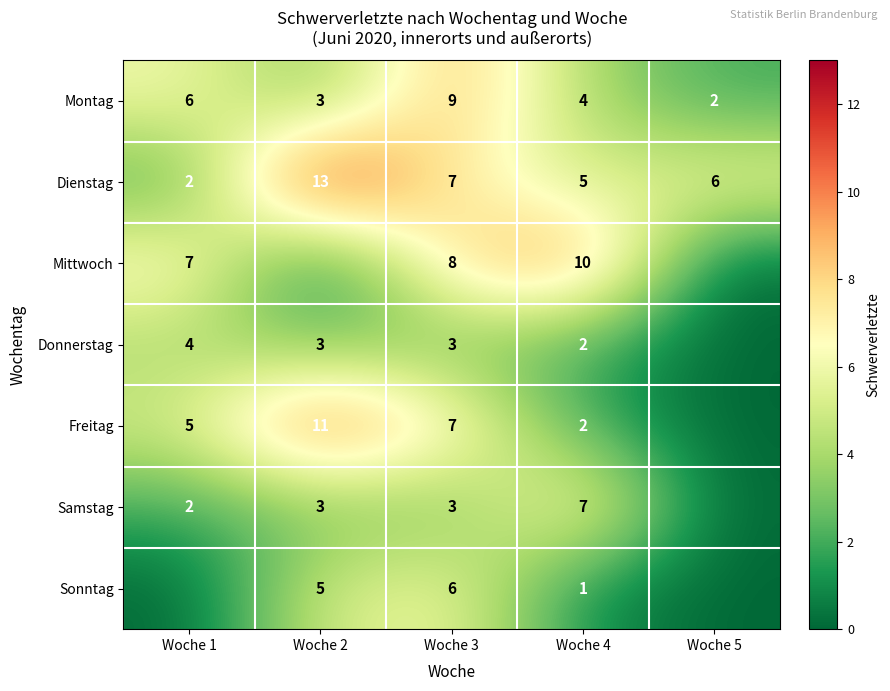

Where is Montag nearest to the value 5?

Woche 1